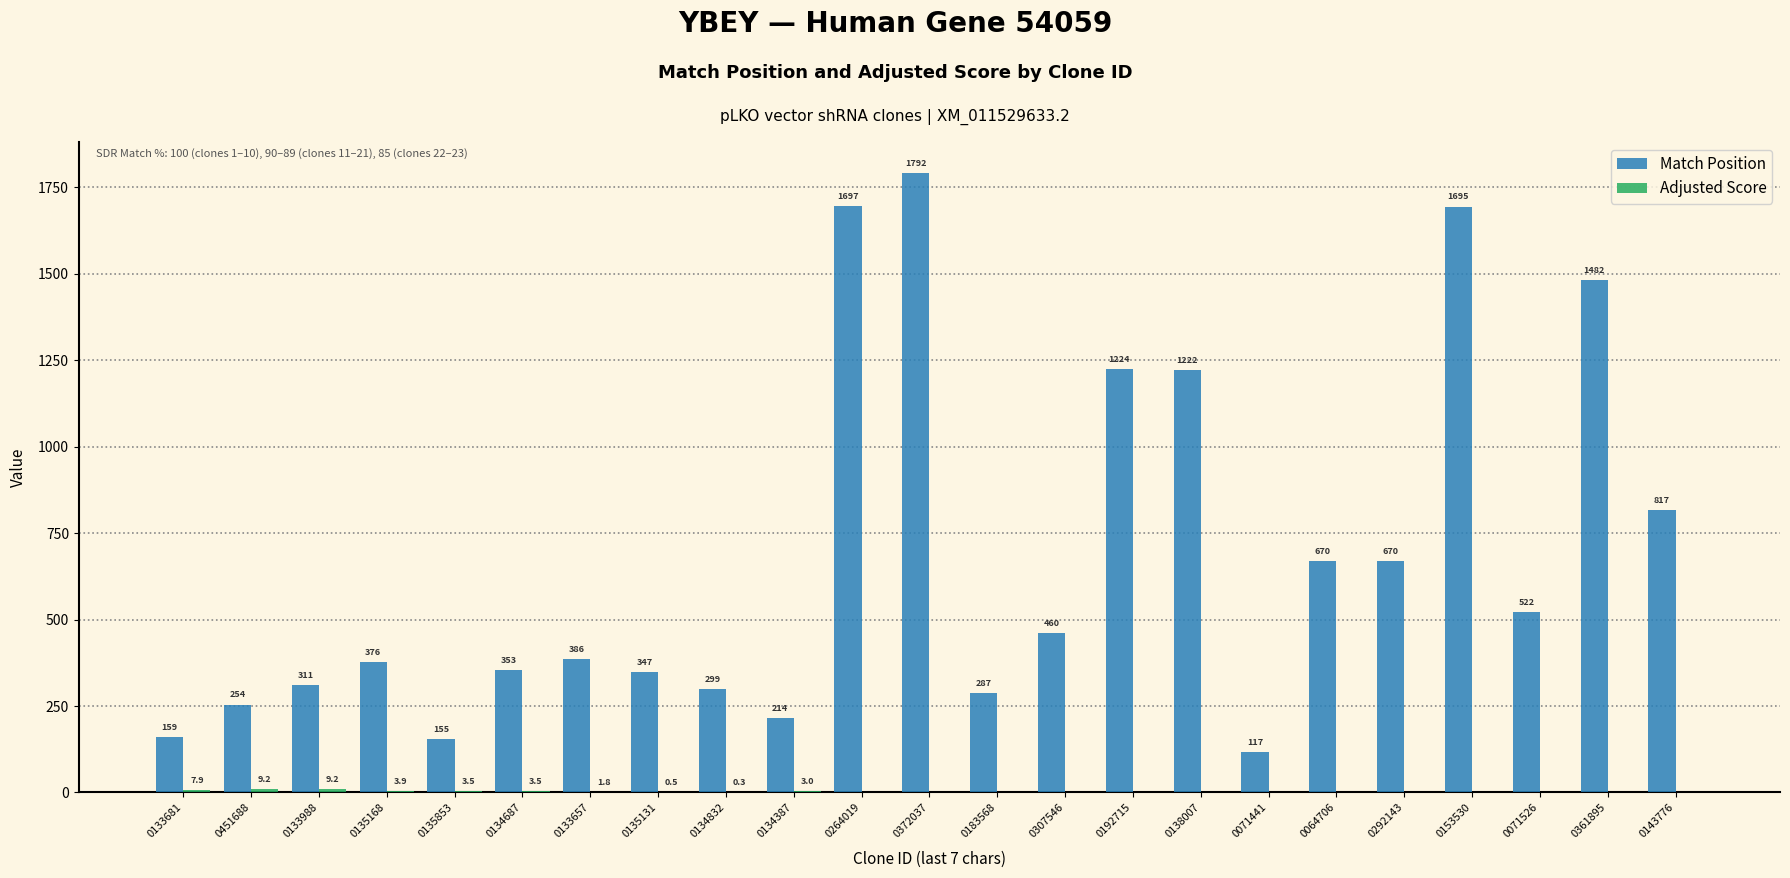

Reading left to right, what are all the values shown in this chart?

Match Position: 0133681=159.0	0451688=254.0	0133988=311.0	0135168=376.0	0135853=155.0	0134687=353.0	0133657=386.0	0135131=347.0	0134832=299.0	0134387=214.0	0264019=1697.0	0372037=1792.0	0183568=287.0	0307546=460.0	0192715=1224.0	0138007=1222.0	0071441=117.0	0064706=670.0	0292143=670.0	0153530=1695.0	0071526=522.0	0361895=1482.0	0143776=817.0
Adjusted Score: 0133681=7.9	0451688=9.2	0133988=9.2	0135168=3.9	0135853=3.5	0134687=3.5	0133657=1.8	0135131=0.5	0134832=0.3	0134387=3.0	0264019=0.0	0372037=0.0	0183568=0.0	0307546=0.0	0192715=0.0	0138007=0.0	0071441=0.0	0064706=0.0	0292143=0.0	0153530=0.0	0071526=0.0	0361895=0.0	0143776=0.0